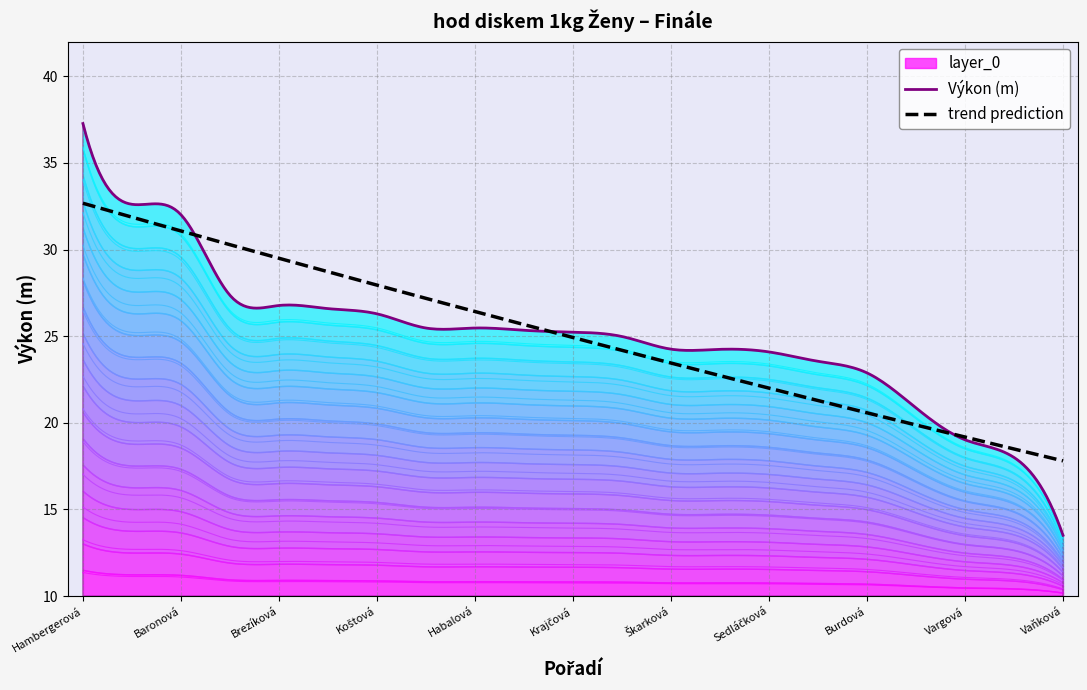

What is the maximum value for trend prediction?

32.7